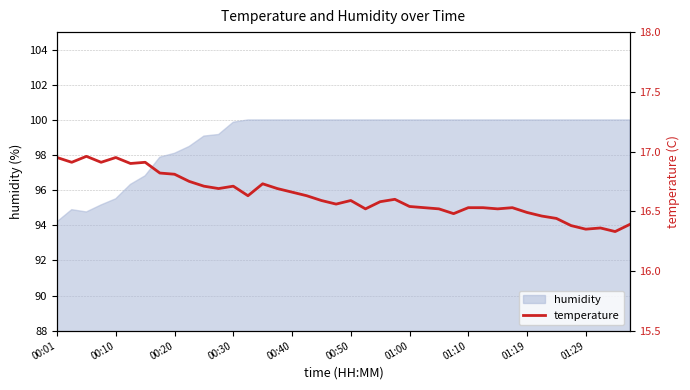

What is the lowest value of the humidity series?

94.2